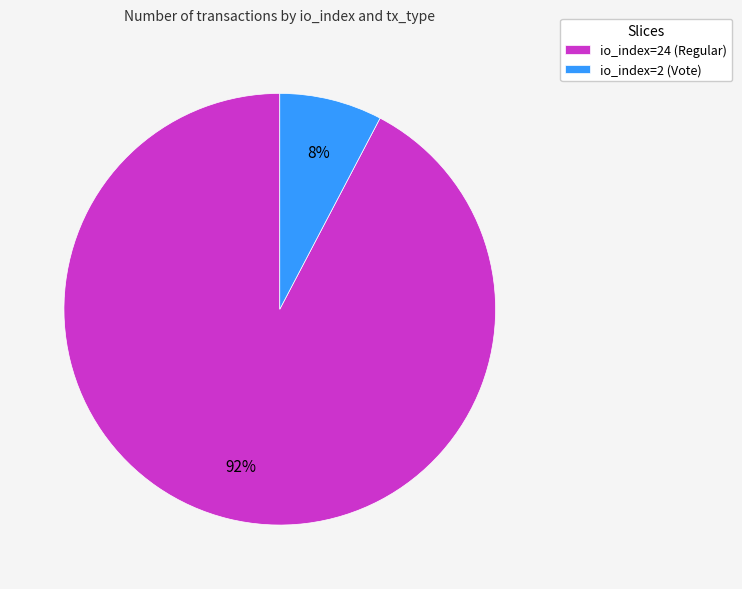

Is there any slice that represents more than half of the pie?

Yes